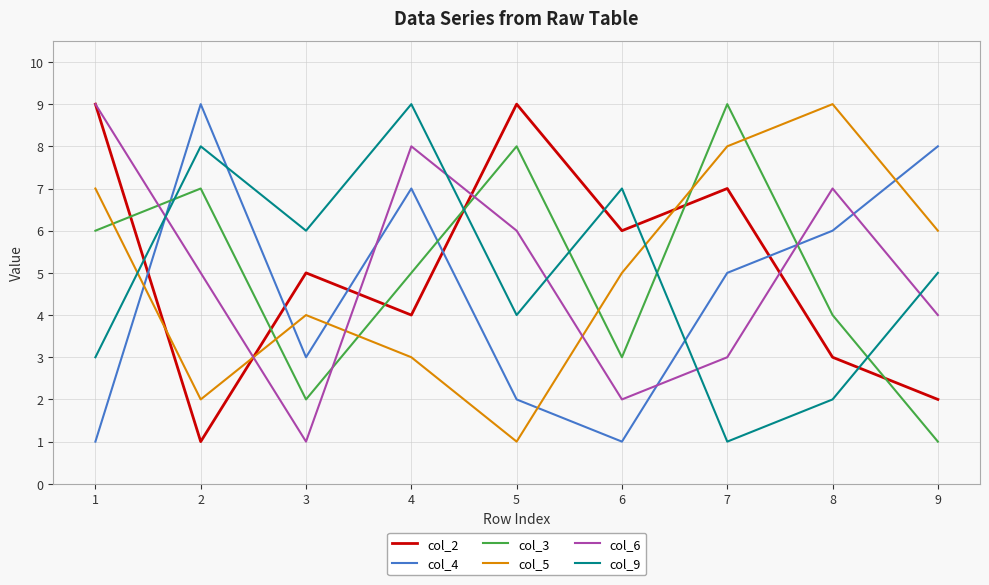

Reading right to left, extract all data points from this chart.

col_2: 2	3	7	6	9	4	5	1	9
col_4: 8	6	5	1	2	7	3	9	1
col_3: 1	4	9	3	8	5	2	7	6
col_5: 6	9	8	5	1	3	4	2	7
col_6: 4	7	3	2	6	8	1	5	9
col_9: 5	2	1	7	4	9	6	8	3